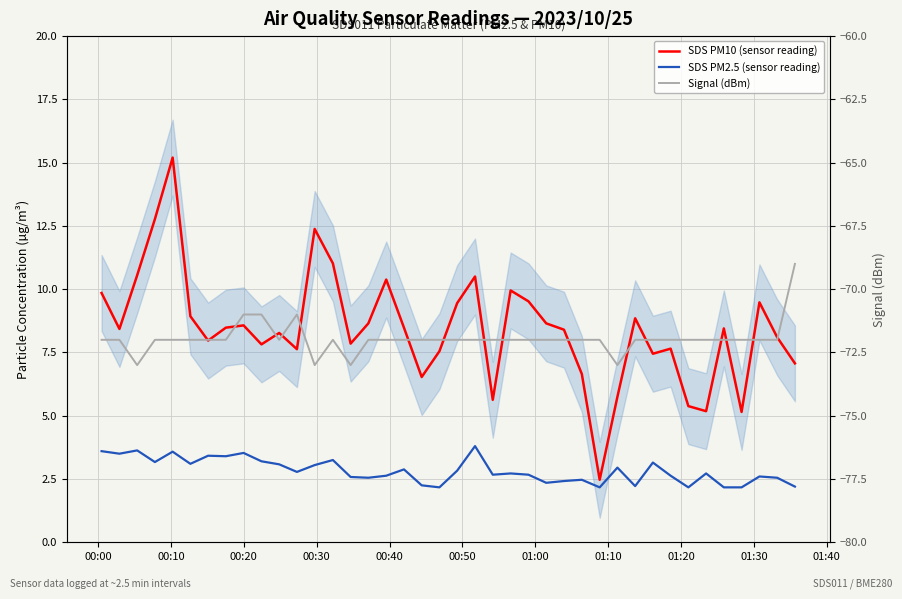

At how many categories does at least one series exceed 4?

39